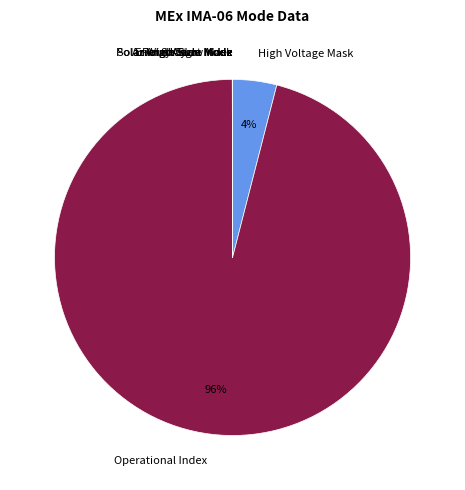

Which category accounts for the majority?

Operational Index